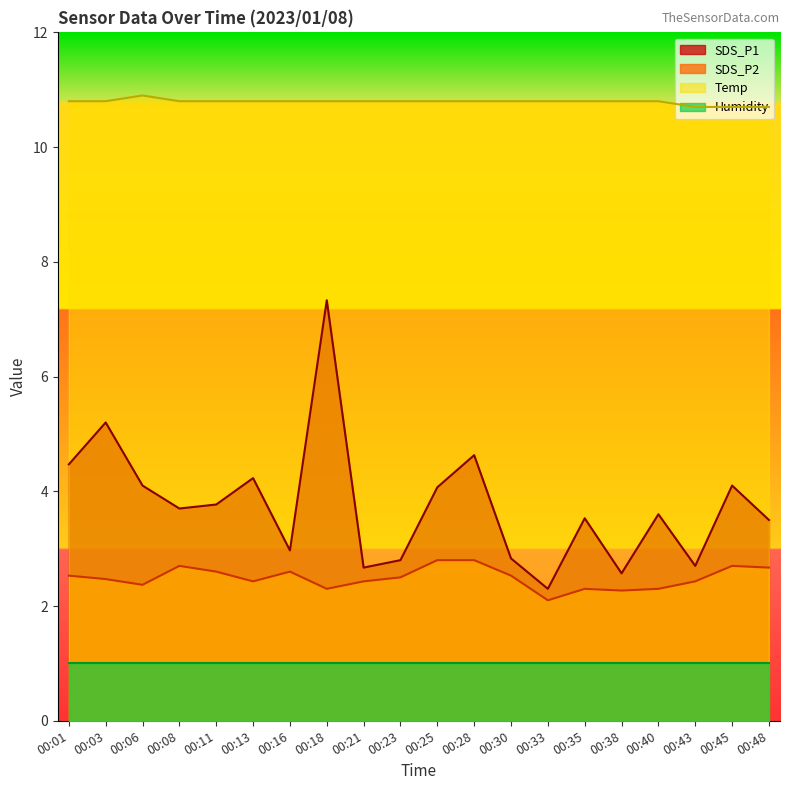

What is the minimum value shown in the chart?

1.0